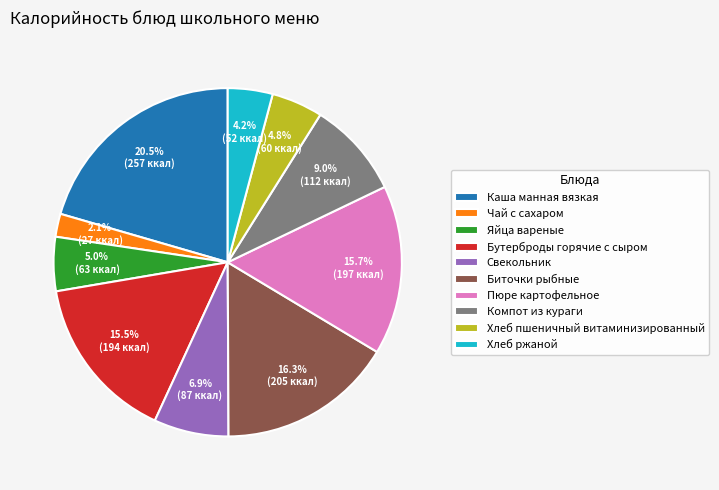

The Свекольник slice represents 1% of the pie. True or false?

False